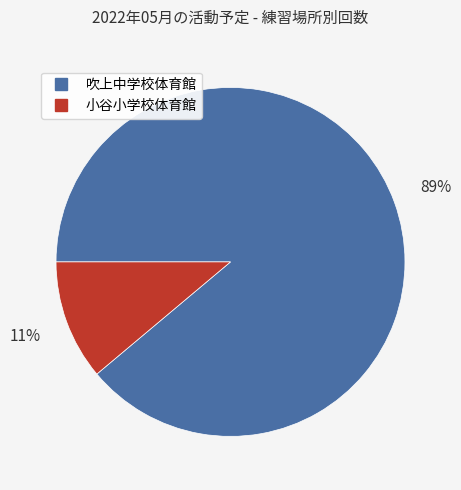

What is the smallest slice in the pie chart?

小谷小学校体育館